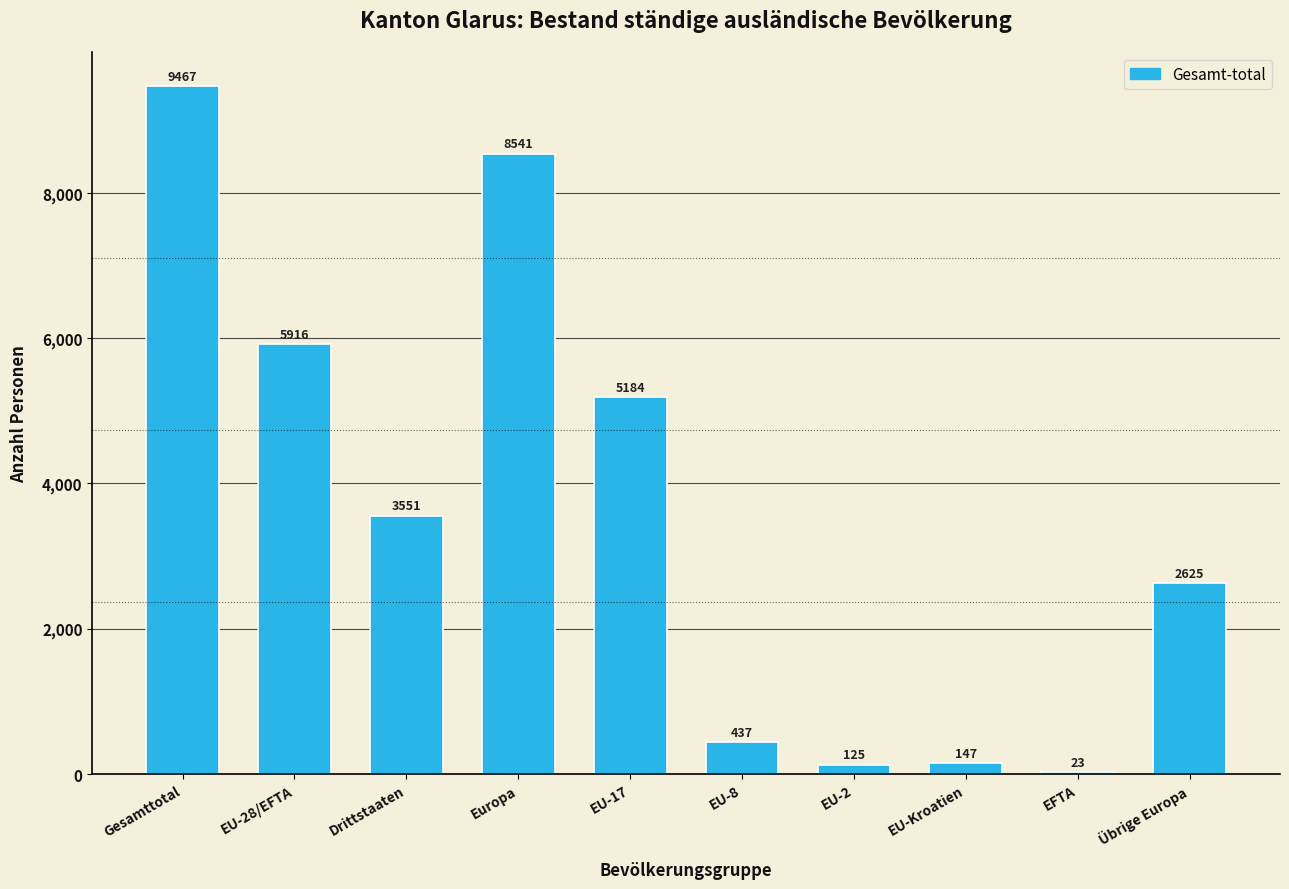

At which category does the chart reach its peak across all series?

Gesamttotal